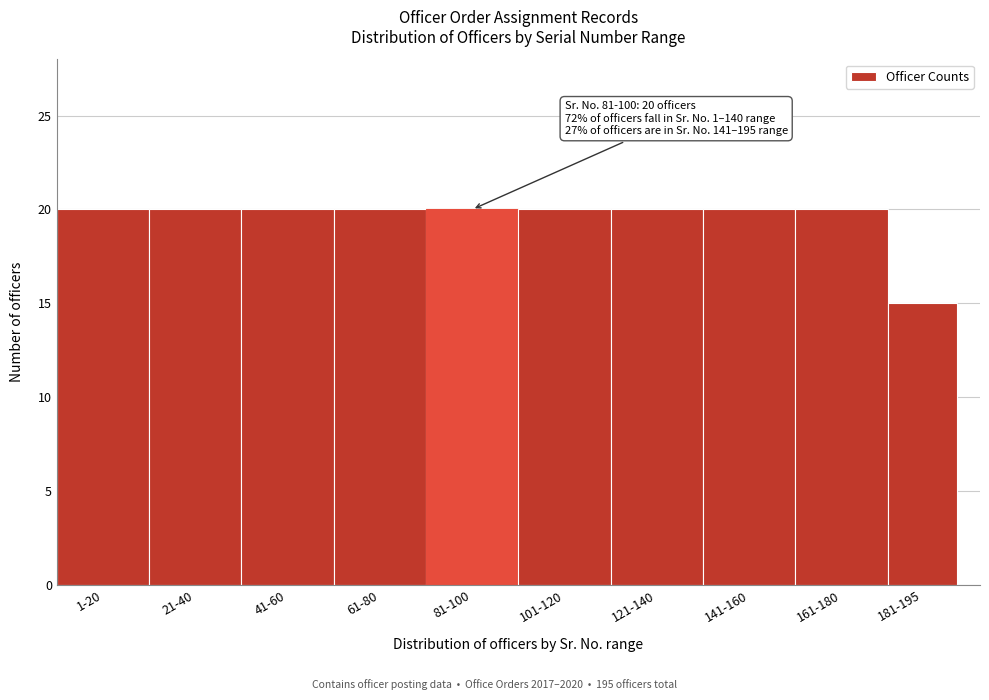

Reading left to right, transcribe all the data shown in this chart.

20	20	20	20	20	20	20	20	20	15